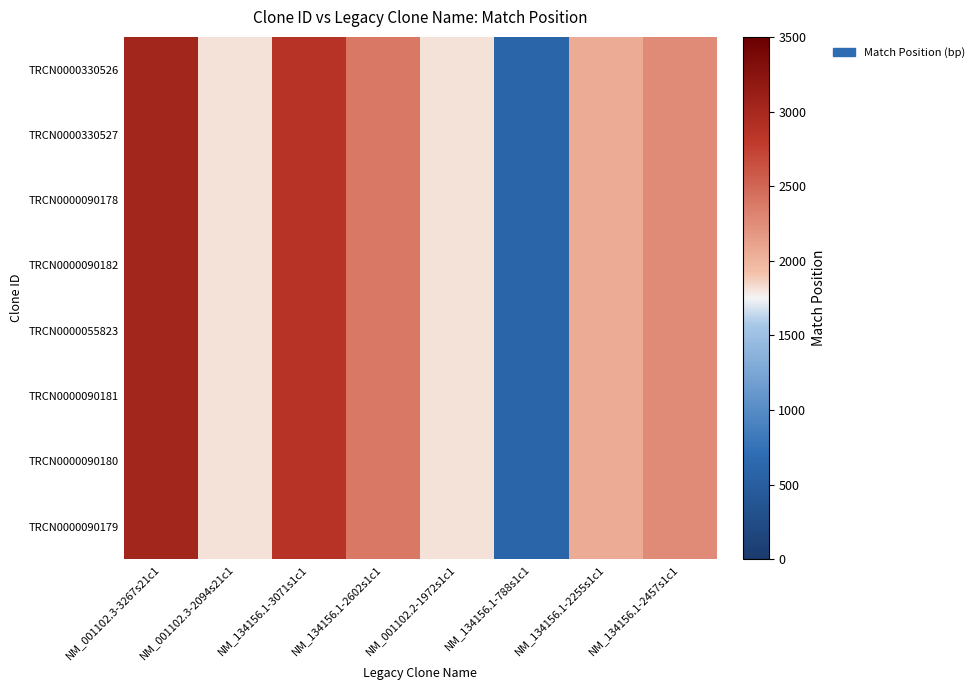

Reading left to right, extract all data points from this chart.

TRCN0000330526: NM_001102.3-3267s21c1=3027	NM_001102.3-2094s21c1=1811	NM_134156.1-3071s1c1=2858	NM_134156.1-2602s1c1=2389	NM_001102.2-1972s1c1=1816	NM_134156.1-788s1c1=590	NM_134156.1-2255s1c1=2057	NM_134156.1-2457s1c1=2259
TRCN0000330527: NM_001102.3-3267s21c1=3027	NM_001102.3-2094s21c1=1811	NM_134156.1-3071s1c1=2858	NM_134156.1-2602s1c1=2389	NM_001102.2-1972s1c1=1816	NM_134156.1-788s1c1=590	NM_134156.1-2255s1c1=2057	NM_134156.1-2457s1c1=2259
TRCN0000090178: NM_001102.3-3267s21c1=3027	NM_001102.3-2094s21c1=1811	NM_134156.1-3071s1c1=2858	NM_134156.1-2602s1c1=2389	NM_001102.2-1972s1c1=1816	NM_134156.1-788s1c1=590	NM_134156.1-2255s1c1=2057	NM_134156.1-2457s1c1=2259
TRCN0000090182: NM_001102.3-3267s21c1=3027	NM_001102.3-2094s21c1=1811	NM_134156.1-3071s1c1=2858	NM_134156.1-2602s1c1=2389	NM_001102.2-1972s1c1=1816	NM_134156.1-788s1c1=590	NM_134156.1-2255s1c1=2057	NM_134156.1-2457s1c1=2259
TRCN0000055823: NM_001102.3-3267s21c1=3027	NM_001102.3-2094s21c1=1811	NM_134156.1-3071s1c1=2858	NM_134156.1-2602s1c1=2389	NM_001102.2-1972s1c1=1816	NM_134156.1-788s1c1=590	NM_134156.1-2255s1c1=2057	NM_134156.1-2457s1c1=2259
TRCN0000090181: NM_001102.3-3267s21c1=3027	NM_001102.3-2094s21c1=1811	NM_134156.1-3071s1c1=2858	NM_134156.1-2602s1c1=2389	NM_001102.2-1972s1c1=1816	NM_134156.1-788s1c1=590	NM_134156.1-2255s1c1=2057	NM_134156.1-2457s1c1=2259
TRCN0000090180: NM_001102.3-3267s21c1=3027	NM_001102.3-2094s21c1=1811	NM_134156.1-3071s1c1=2858	NM_134156.1-2602s1c1=2389	NM_001102.2-1972s1c1=1816	NM_134156.1-788s1c1=590	NM_134156.1-2255s1c1=2057	NM_134156.1-2457s1c1=2259
TRCN0000090179: NM_001102.3-3267s21c1=3027	NM_001102.3-2094s21c1=1811	NM_134156.1-3071s1c1=2858	NM_134156.1-2602s1c1=2389	NM_001102.2-1972s1c1=1816	NM_134156.1-788s1c1=590	NM_134156.1-2255s1c1=2057	NM_134156.1-2457s1c1=2259